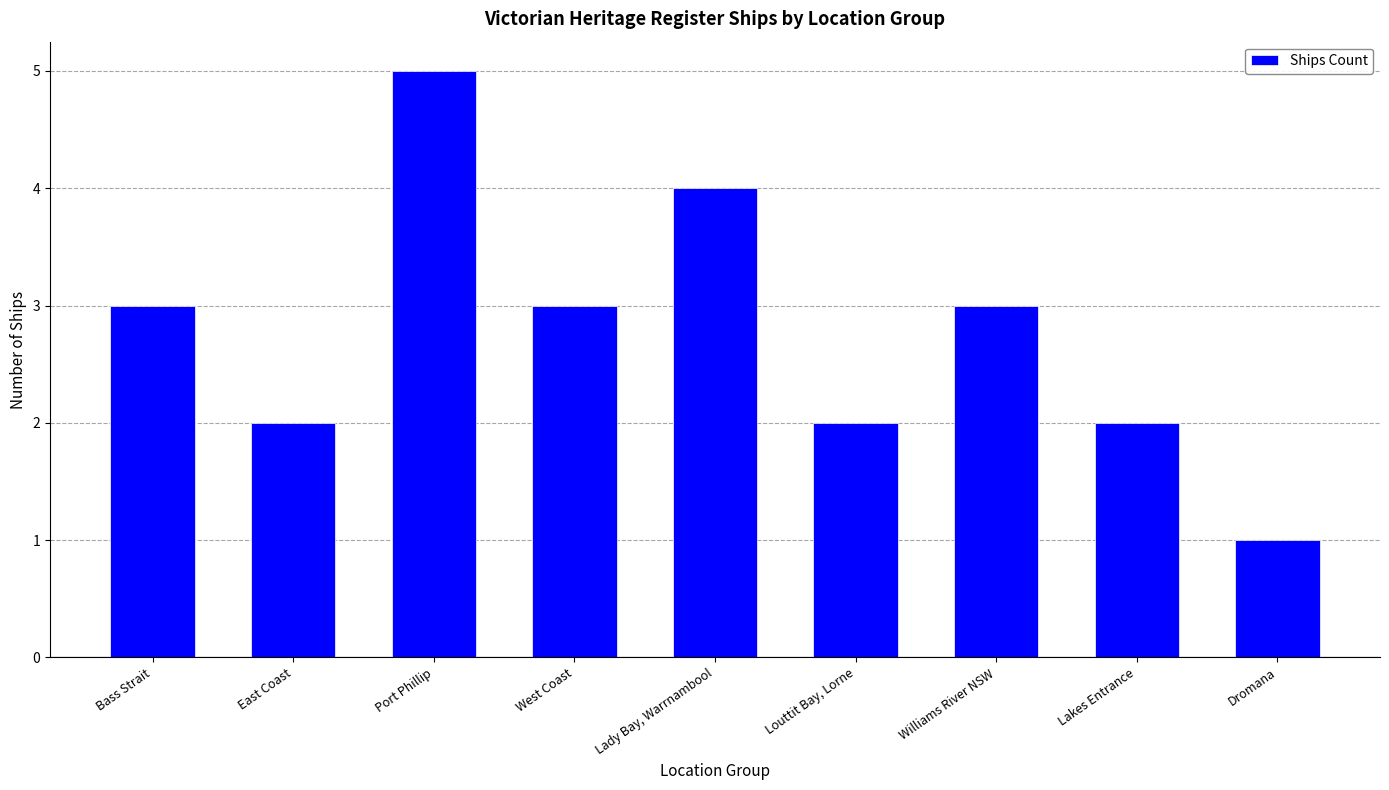

Which label corresponds to the smallest value in the chart?

Dromana